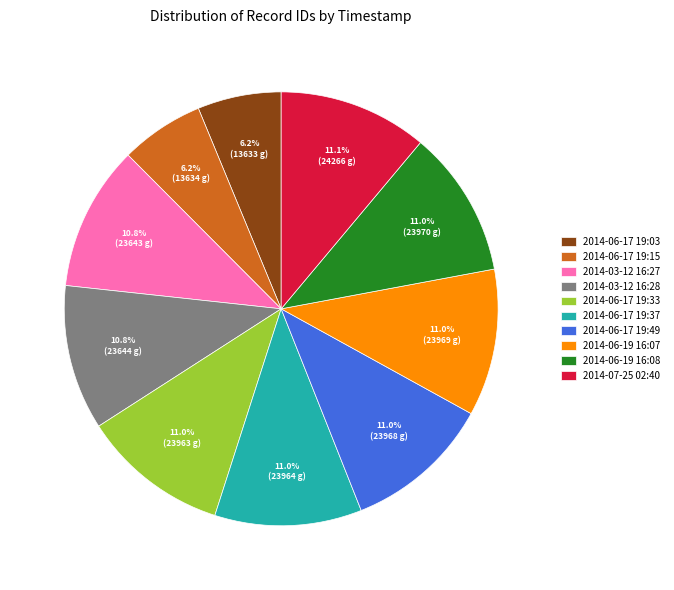

To the nearest percent, what is the average slice percentage?

10%